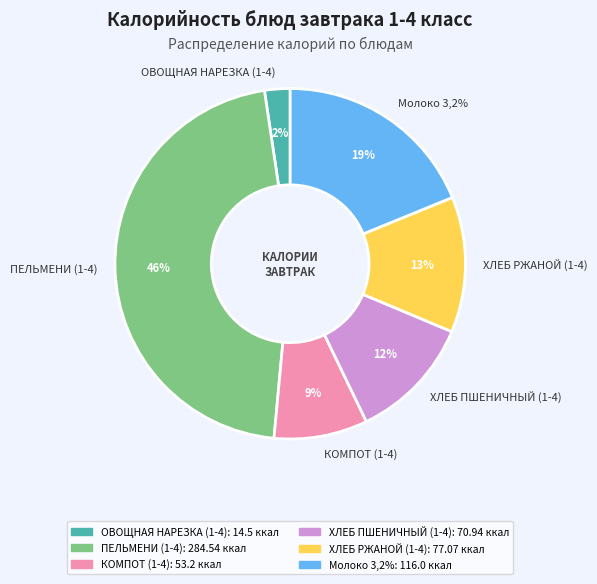

Rank the categories by value from lowest to highest.

ОВОЩНАЯ НАРЕЗКА (1-4), КОМПОТ (1-4), ХЛЕБ ПШЕНИЧНЫЙ (1-4), ХЛЕБ РЖАНОЙ (1-4), Молоко 3,2%, ПЕЛЬМЕНИ (1-4)